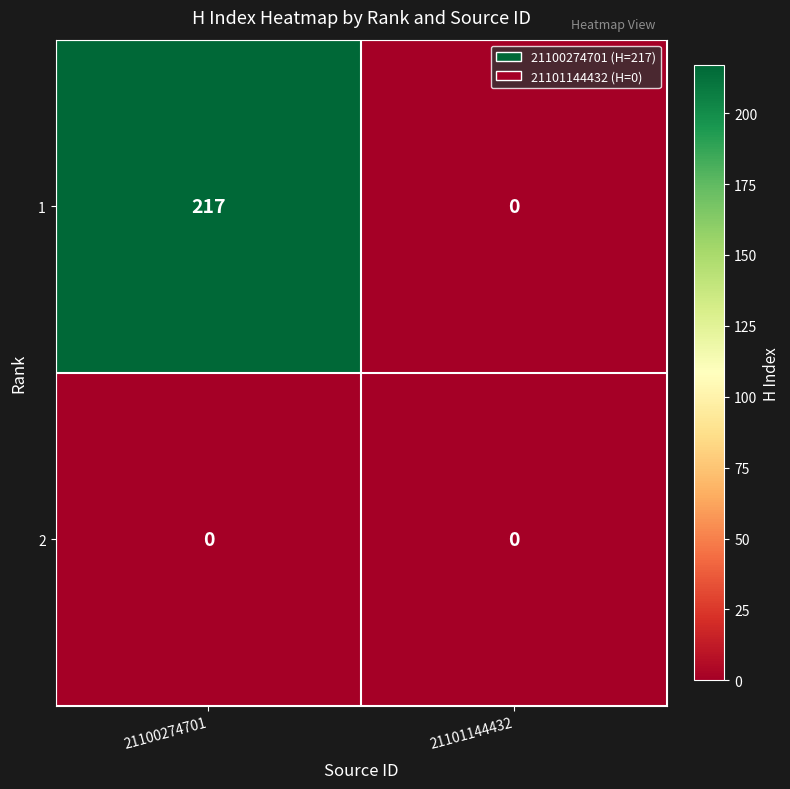

Is it true that 1 equals -89 at 21101144432?

False